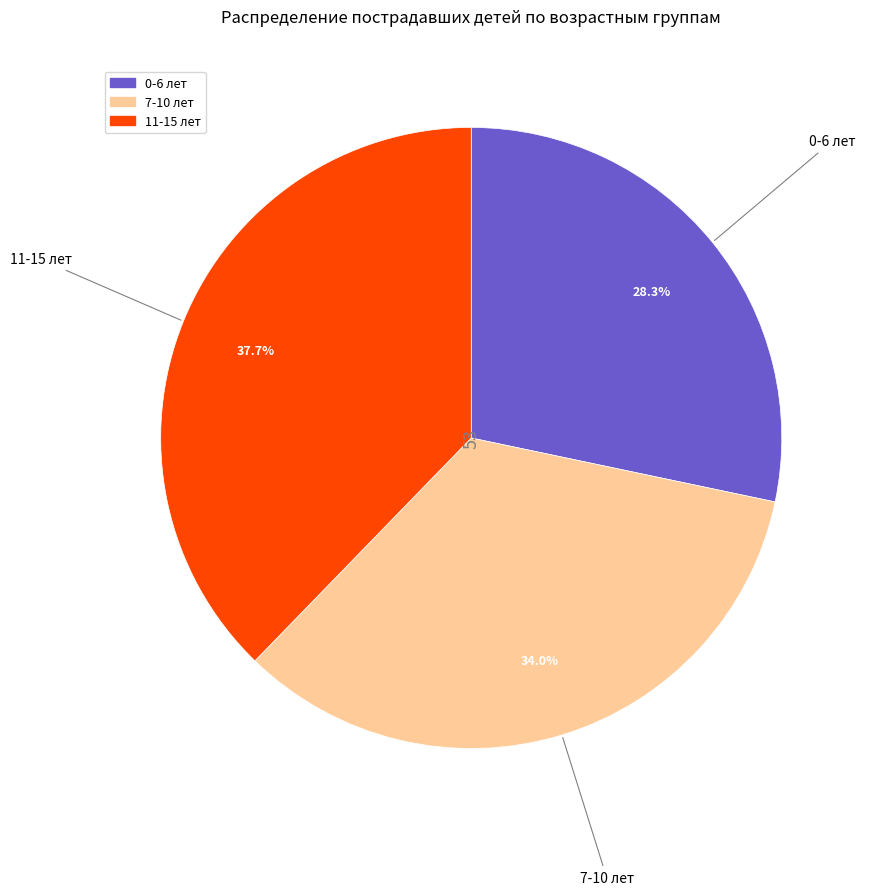

Is 7-10 лет the majority of the pie?

No